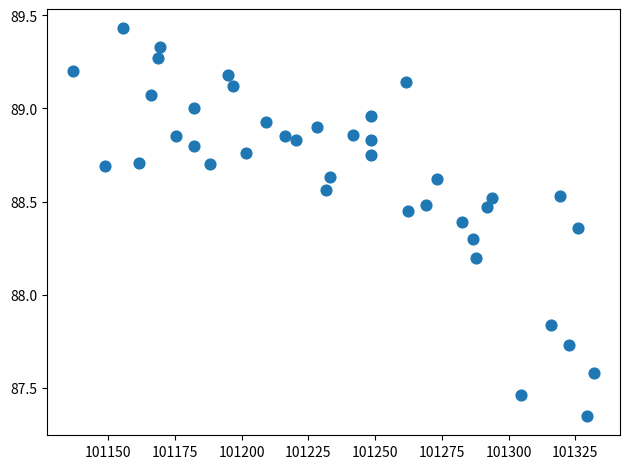

What is the range of Y values (max minus min)?

2.1